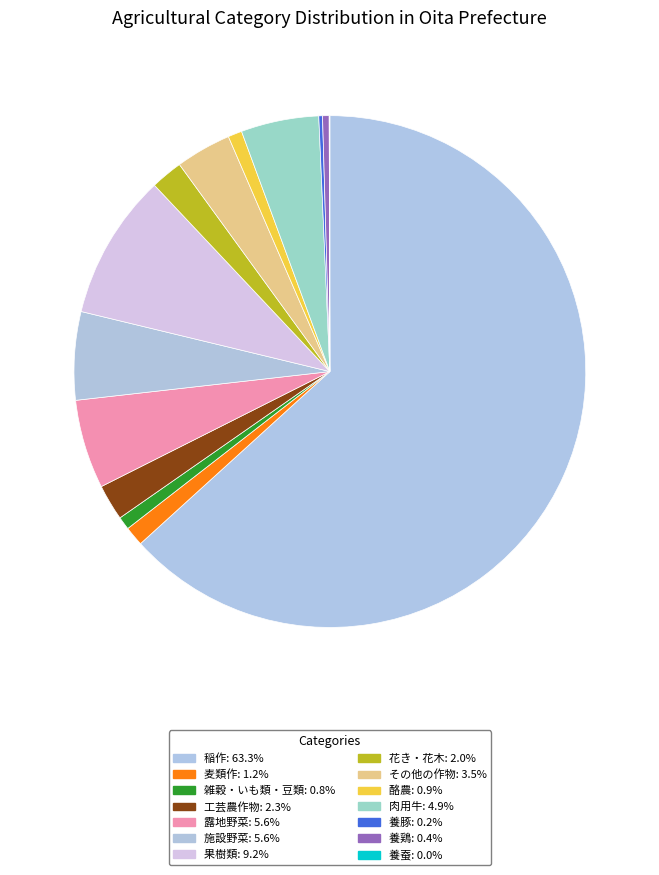

To the nearest percent, what portion does その他の作物 represent?

4%